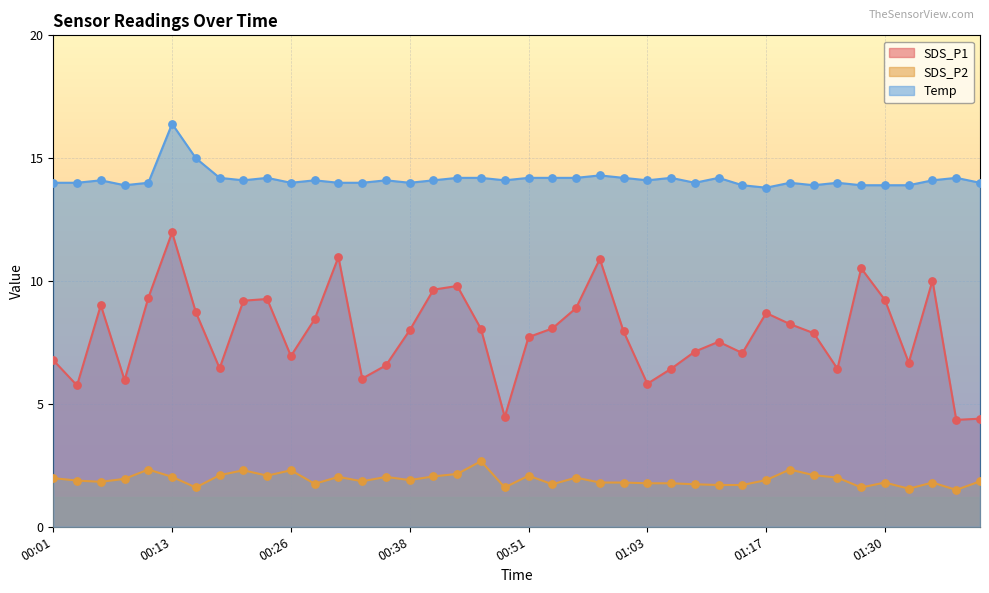

What are all the series names shown in the legend?

SDS_P1, SDS_P2, Temp